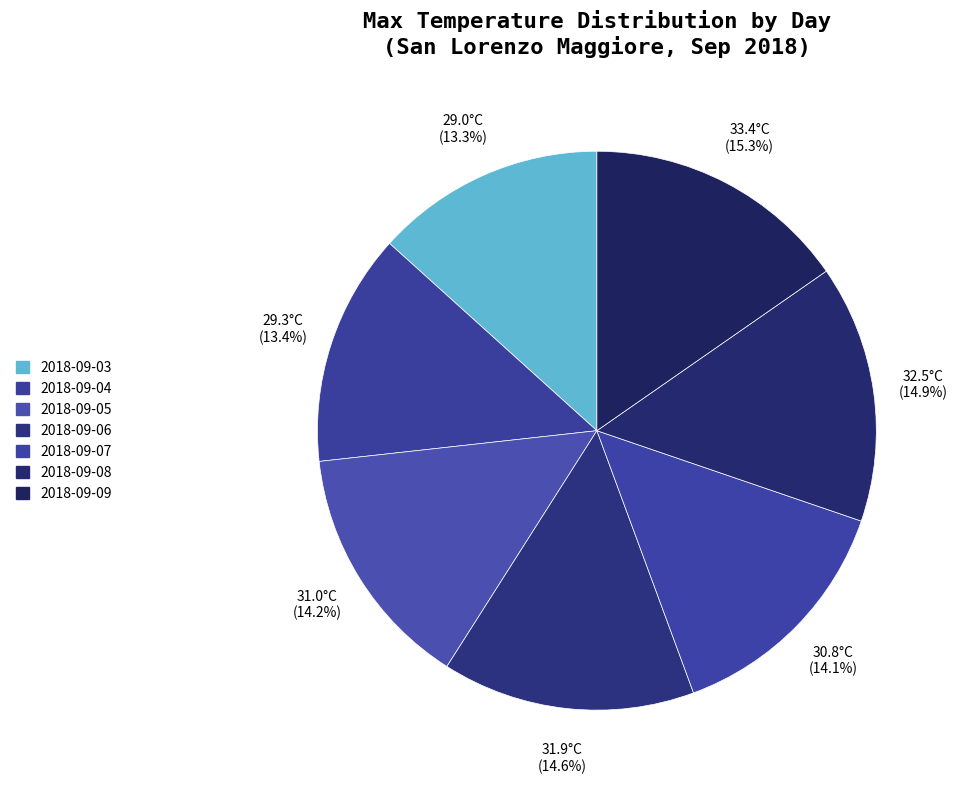

Count the number of slices in the pie.

7